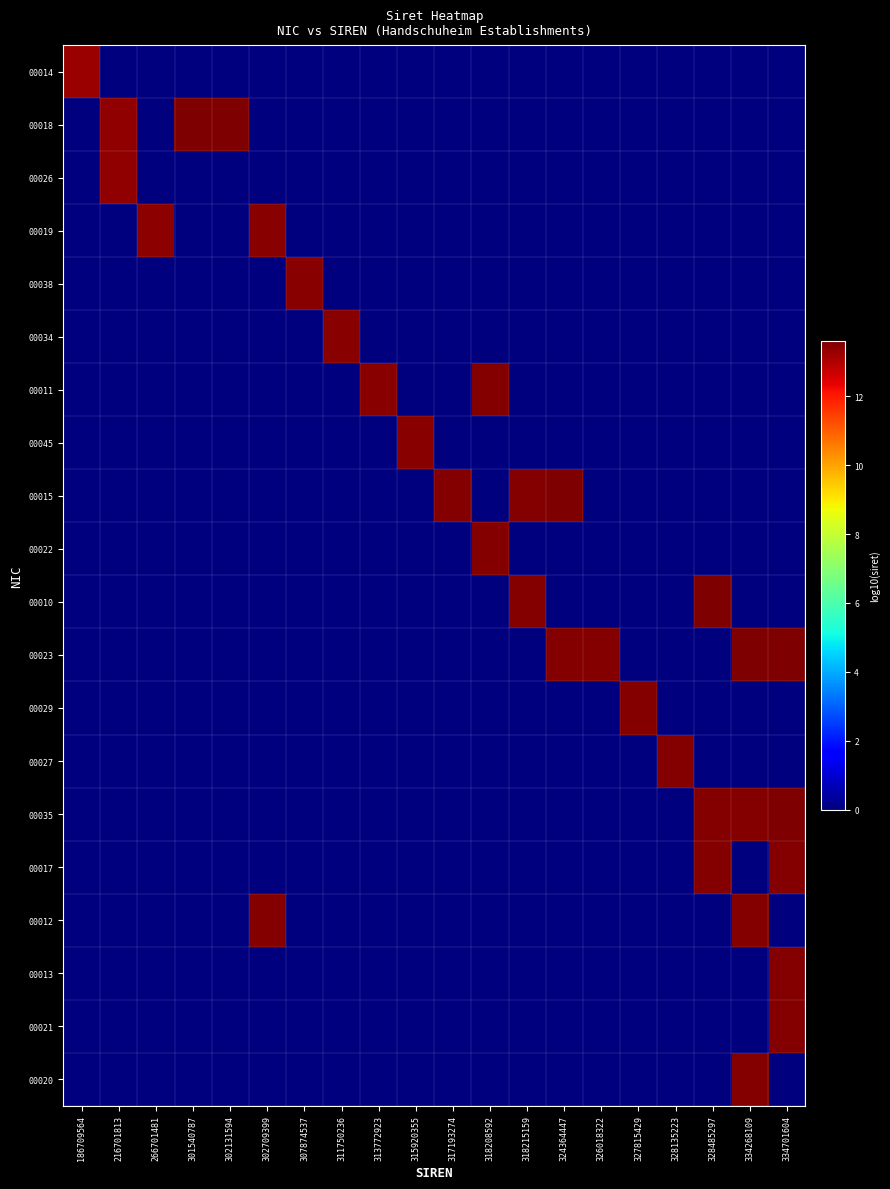

At which category does the chart reach its minimum across all series?

216701813